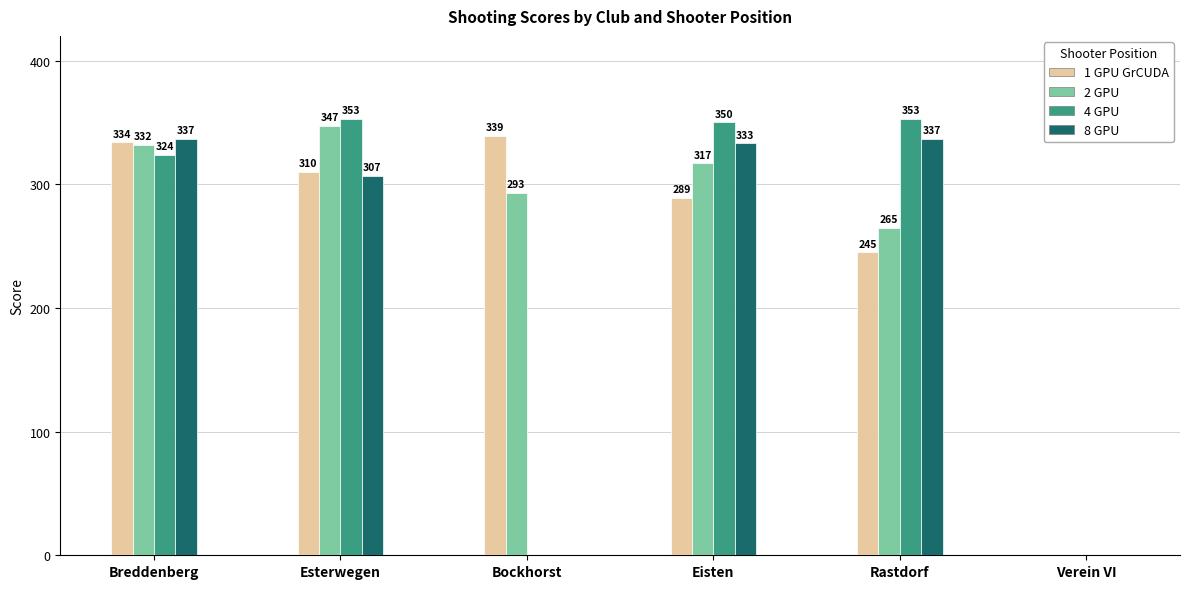

The value of 4 GPU at Bockhorst is -175. True or false?

False